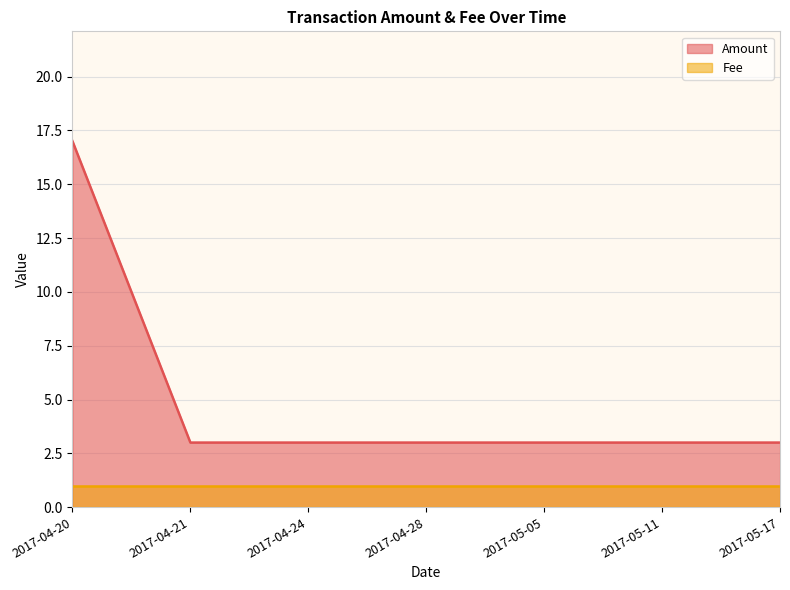

List the labels in order of value, largest first.

2017-04-20, 2017-04-21, 2017-04-24, 2017-04-28, 2017-05-05, 2017-05-11, 2017-05-17